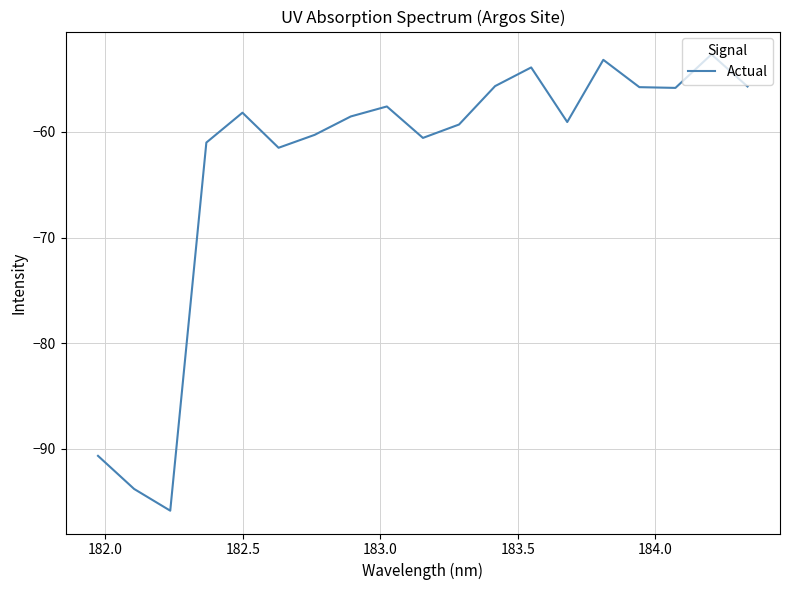

What is the maximum value shown in the chart?

-52.7